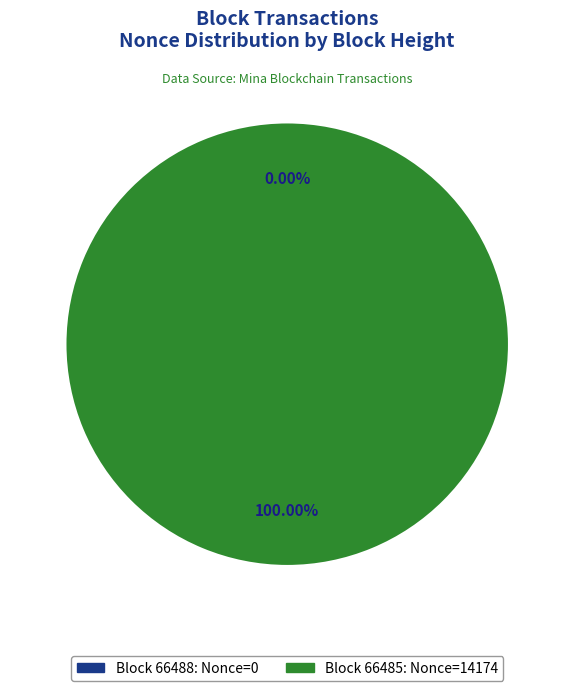

To the nearest percent, what percentage of the pie is 66485?

100%